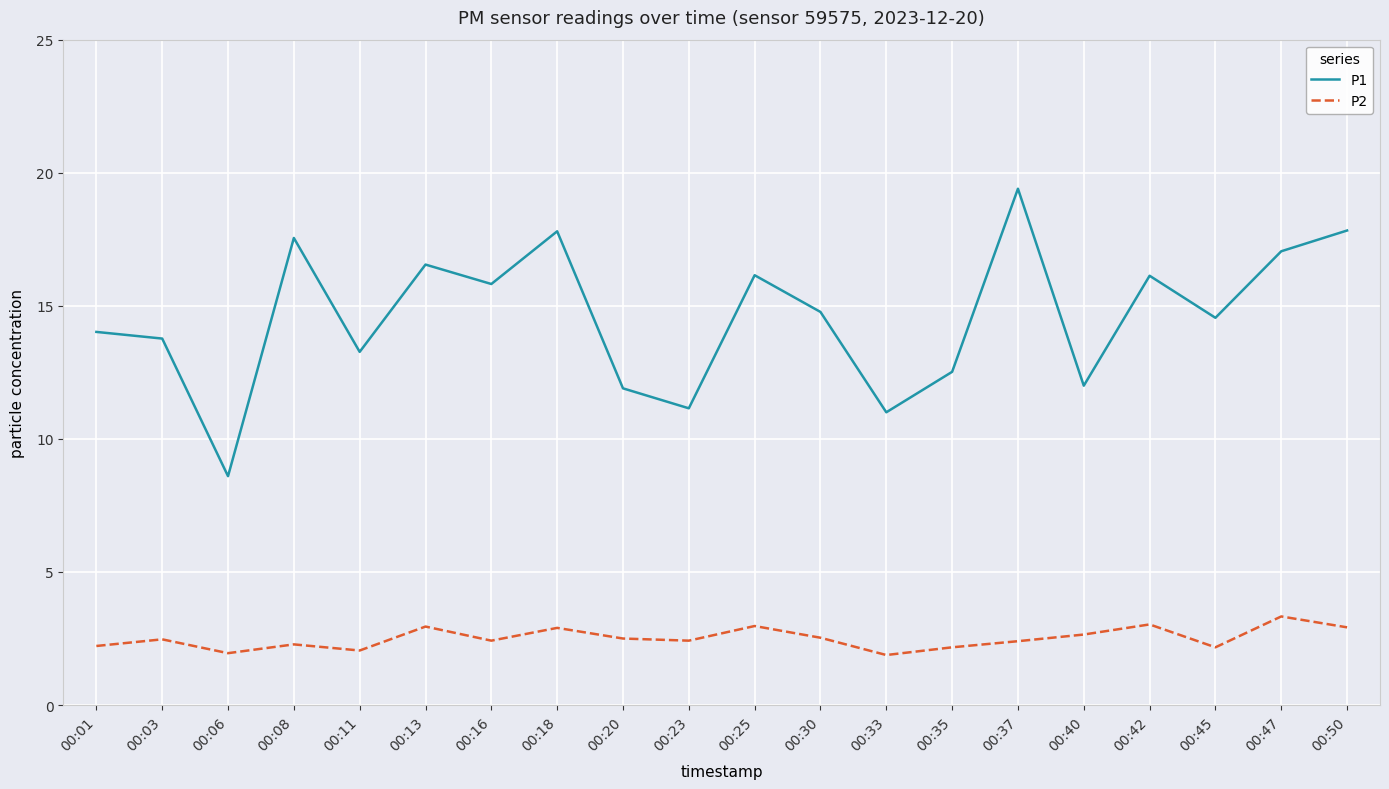

True or false: P1 and P2 intersect in this chart.

False